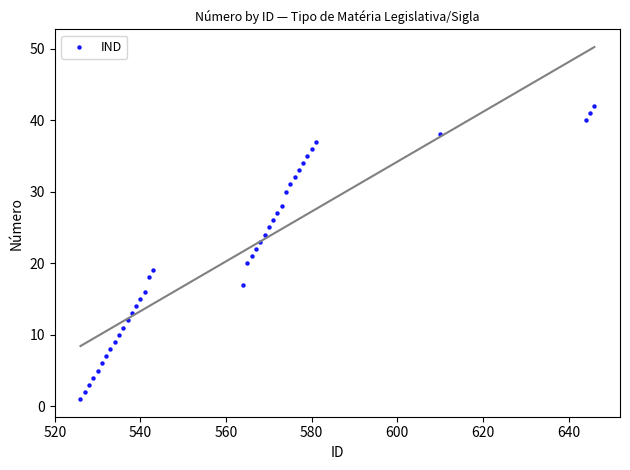

What is the range of X values (max minus min)?

120